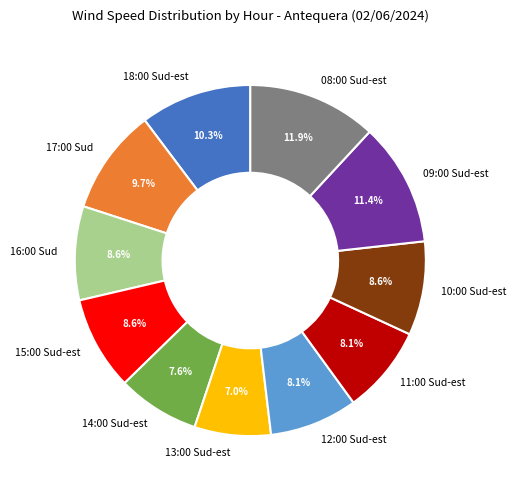

Does 10:00 Sud-est represent more than half of the total?

No